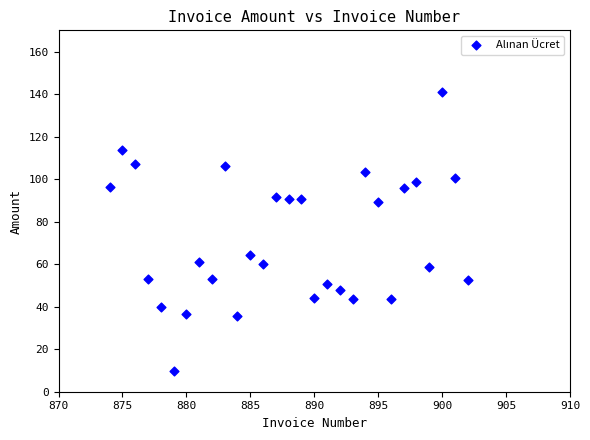

What is the range of Y values (max minus min)?

131.3